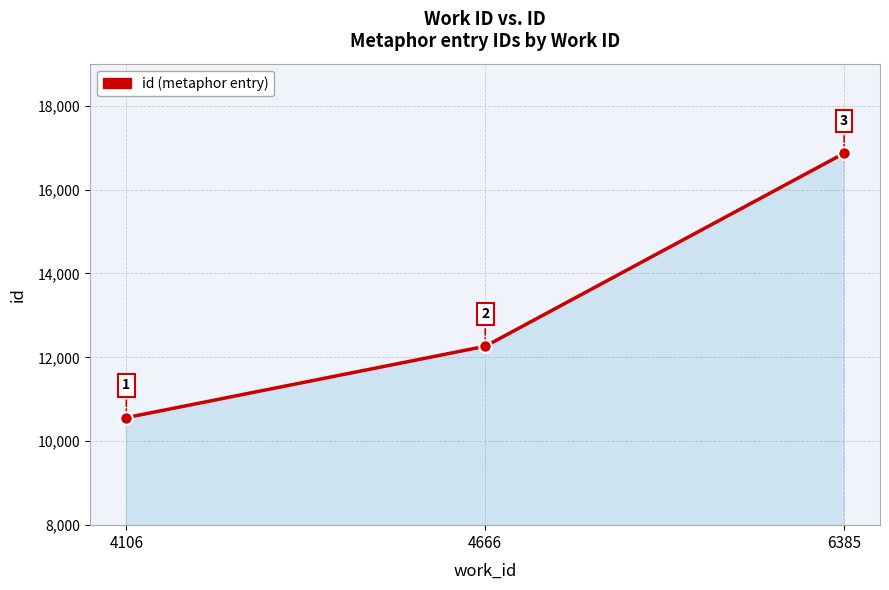

Reading right to left, transcribe all the data shown in this chart.

16864	12264	10563